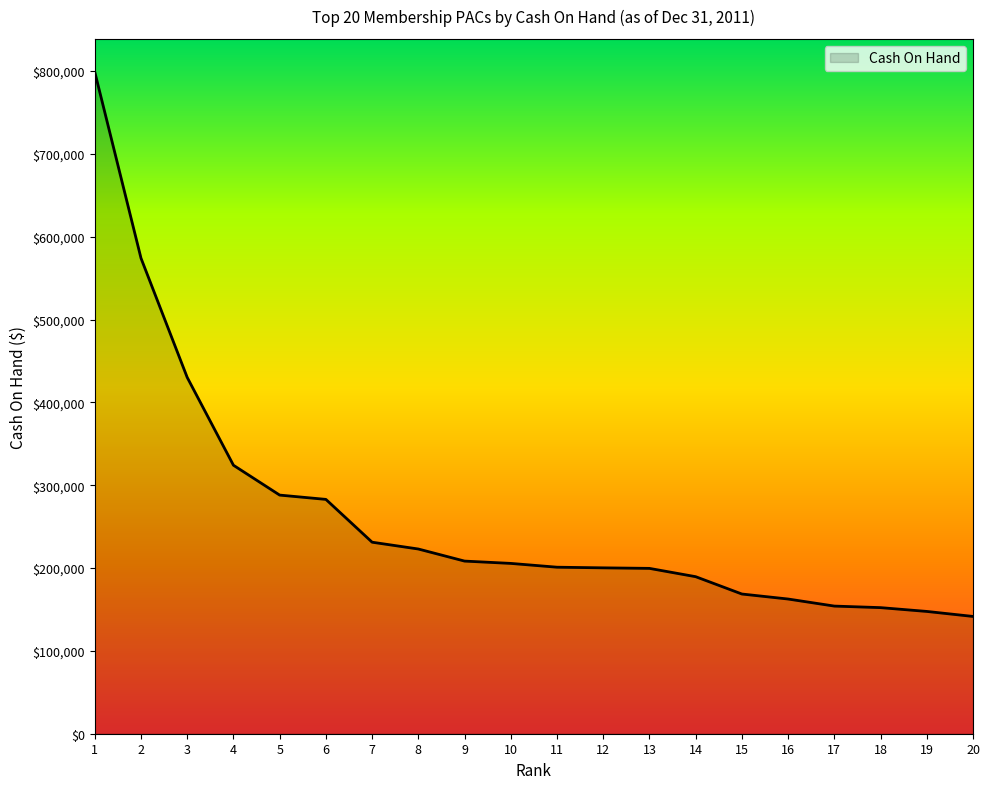

At which label is the value closest to 470210?

3